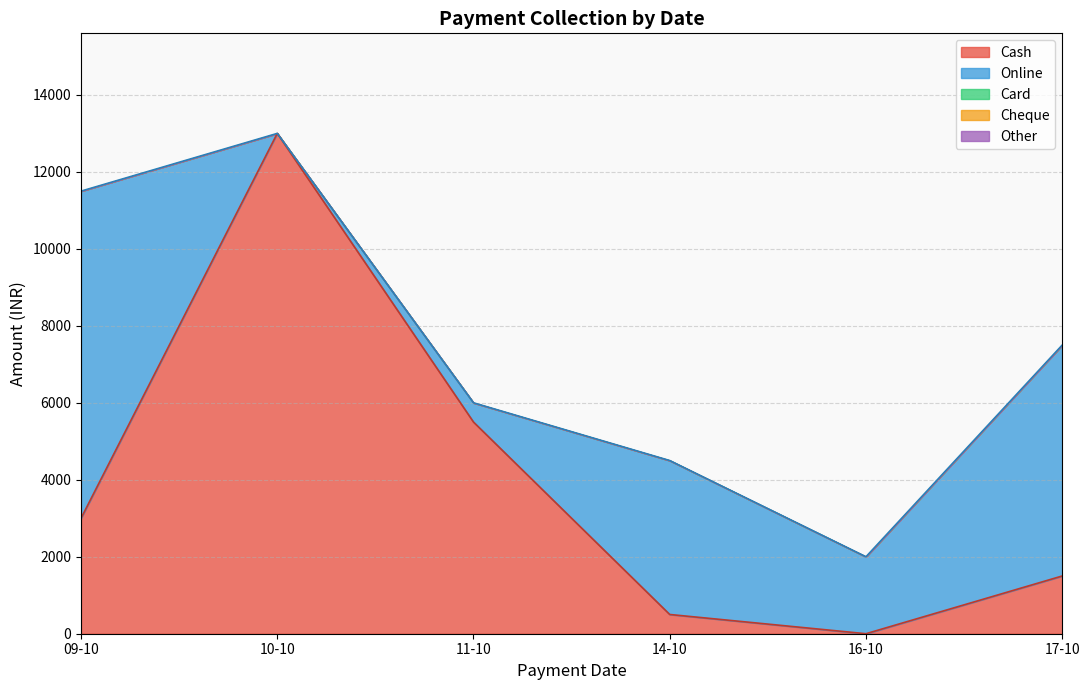

Which series has the widest spread of values?

Cash